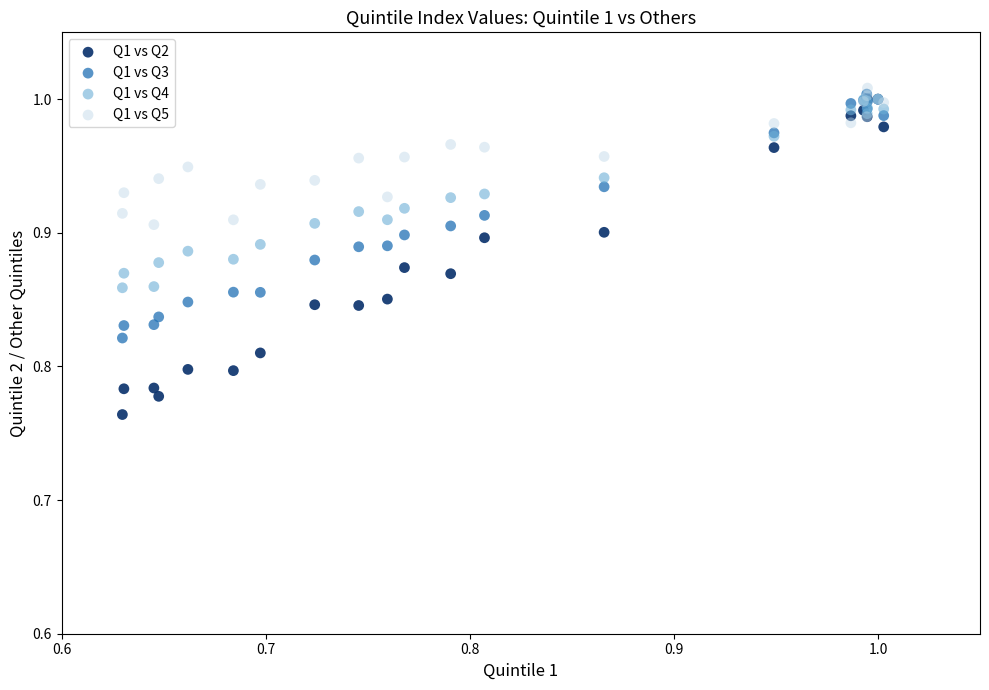

What are all the series names shown in the legend?

Q1 vs Q2, Q1 vs Q3, Q1 vs Q4, Q1 vs Q5